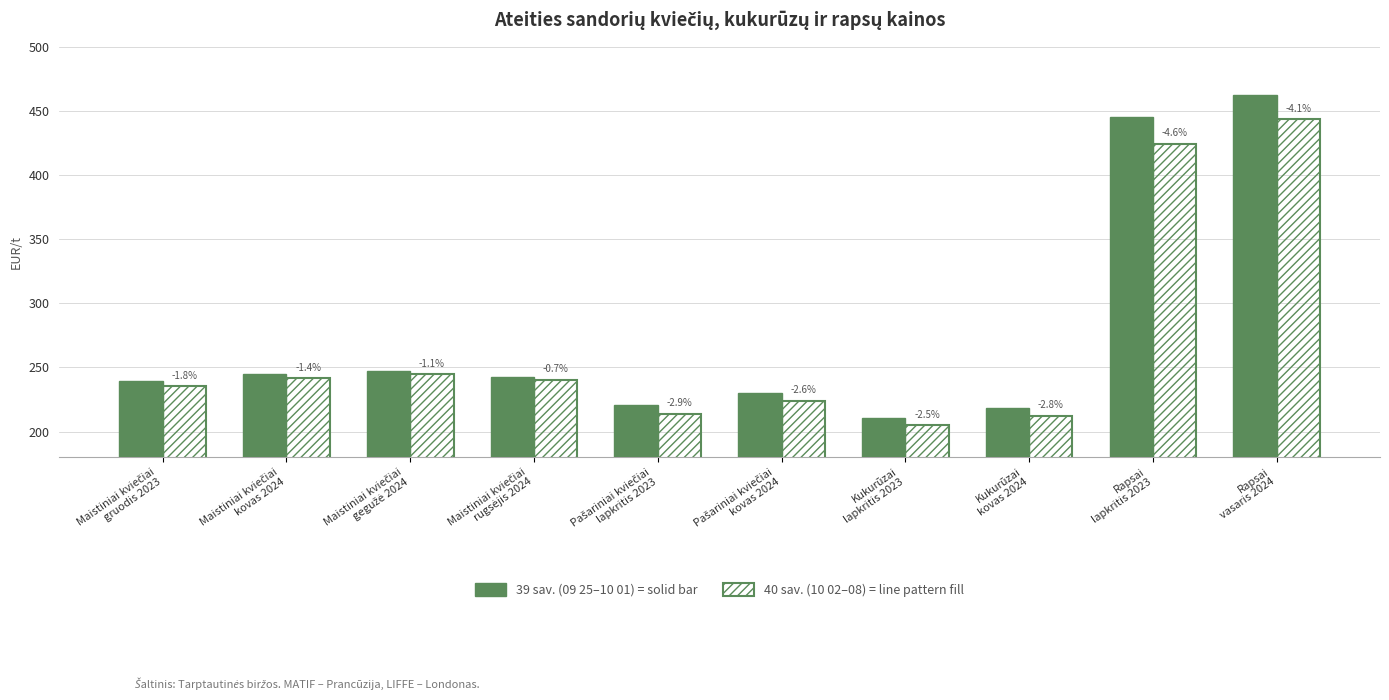

How many bars are there in total?

20